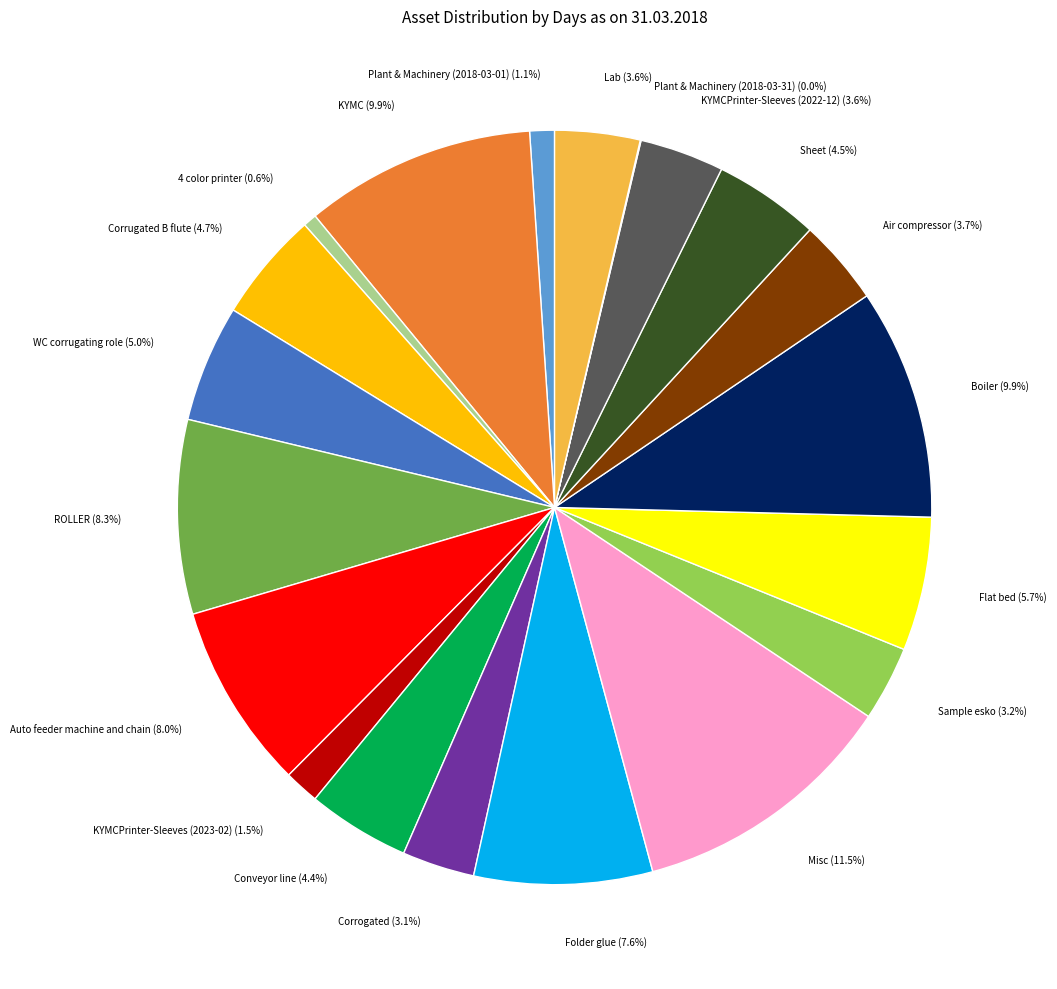

Is Flat bed (5.7%) the majority of the pie?

No